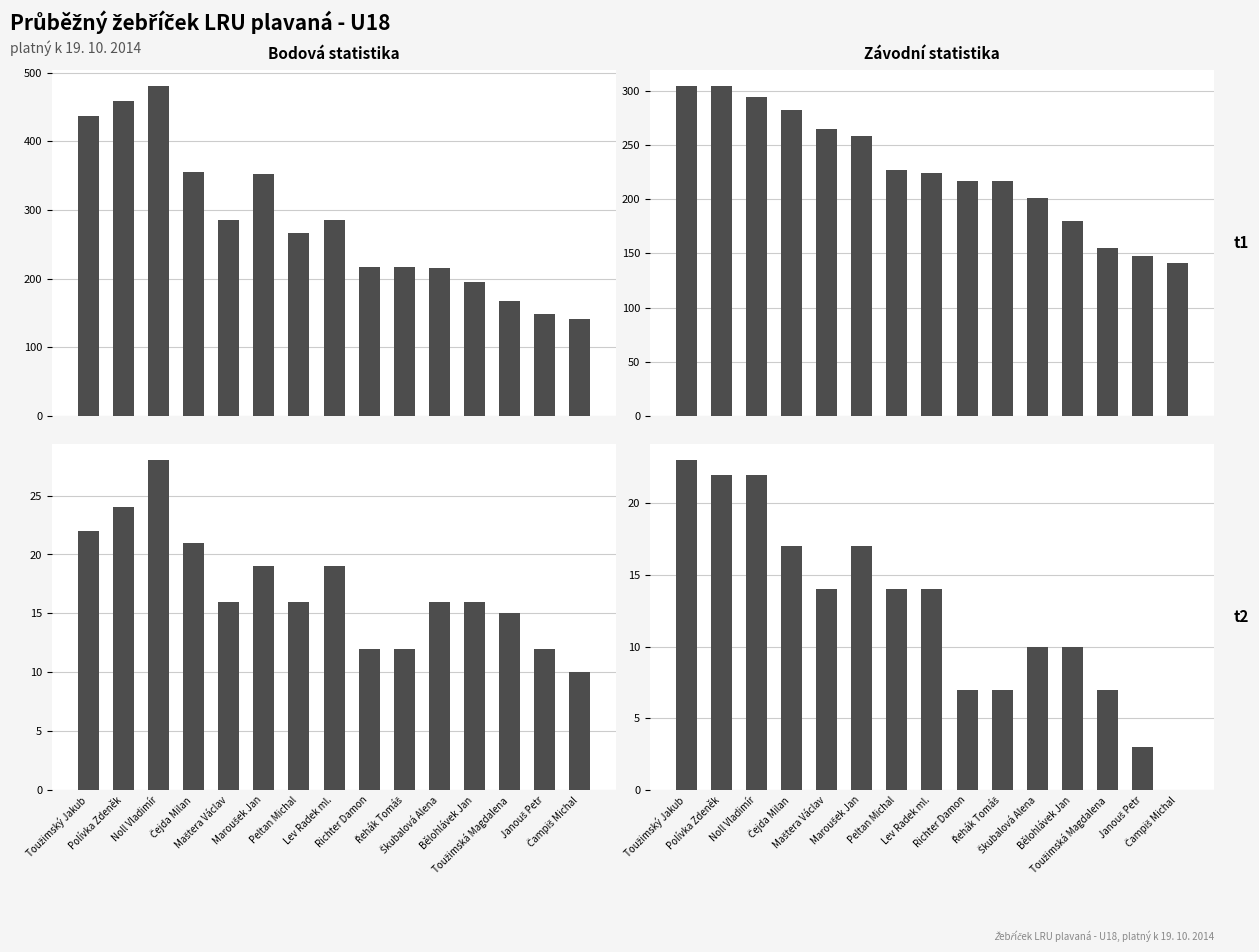

What is the label of the 13th bar from the left?

Toužimská Magdalena